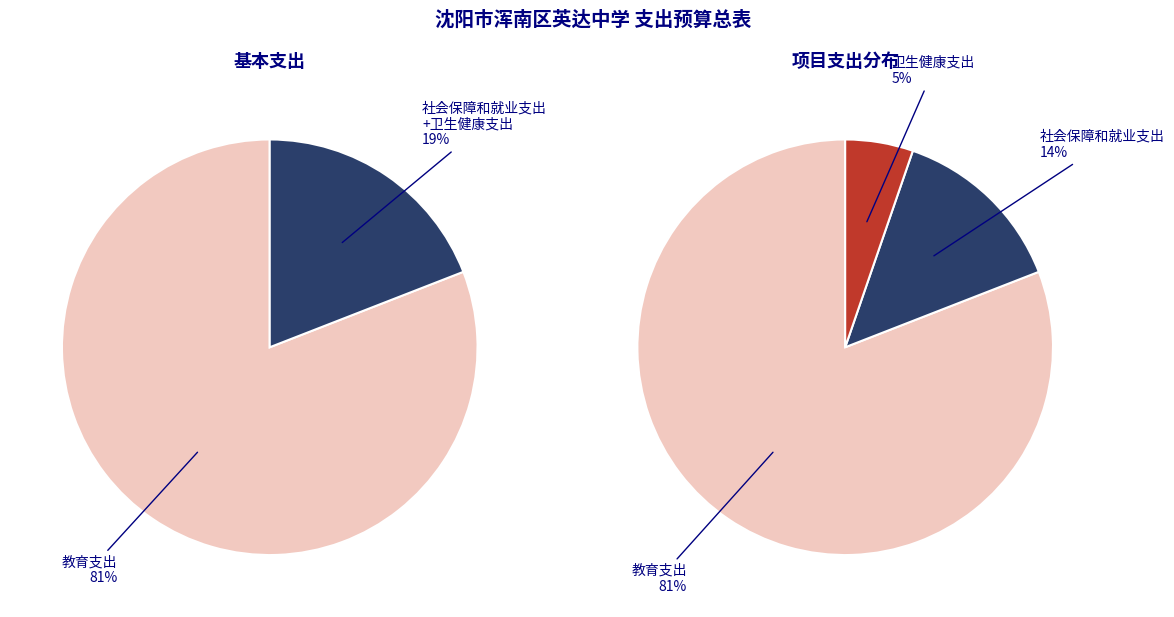

Rank the categories by value from highest to lowest.

教育支出, 社会保障和就业支出, 卫生健康支出